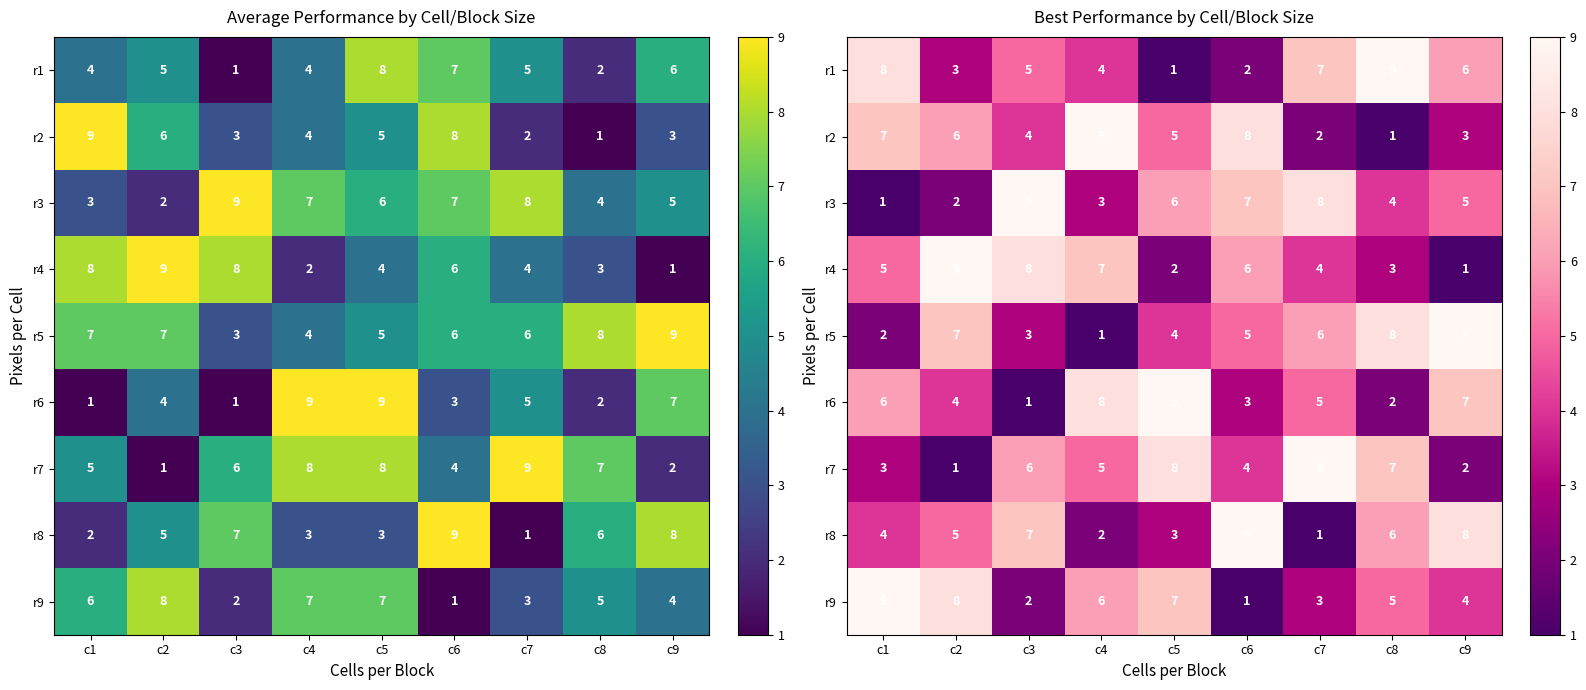

The r6 series shows 5 at c7. True or false?

True